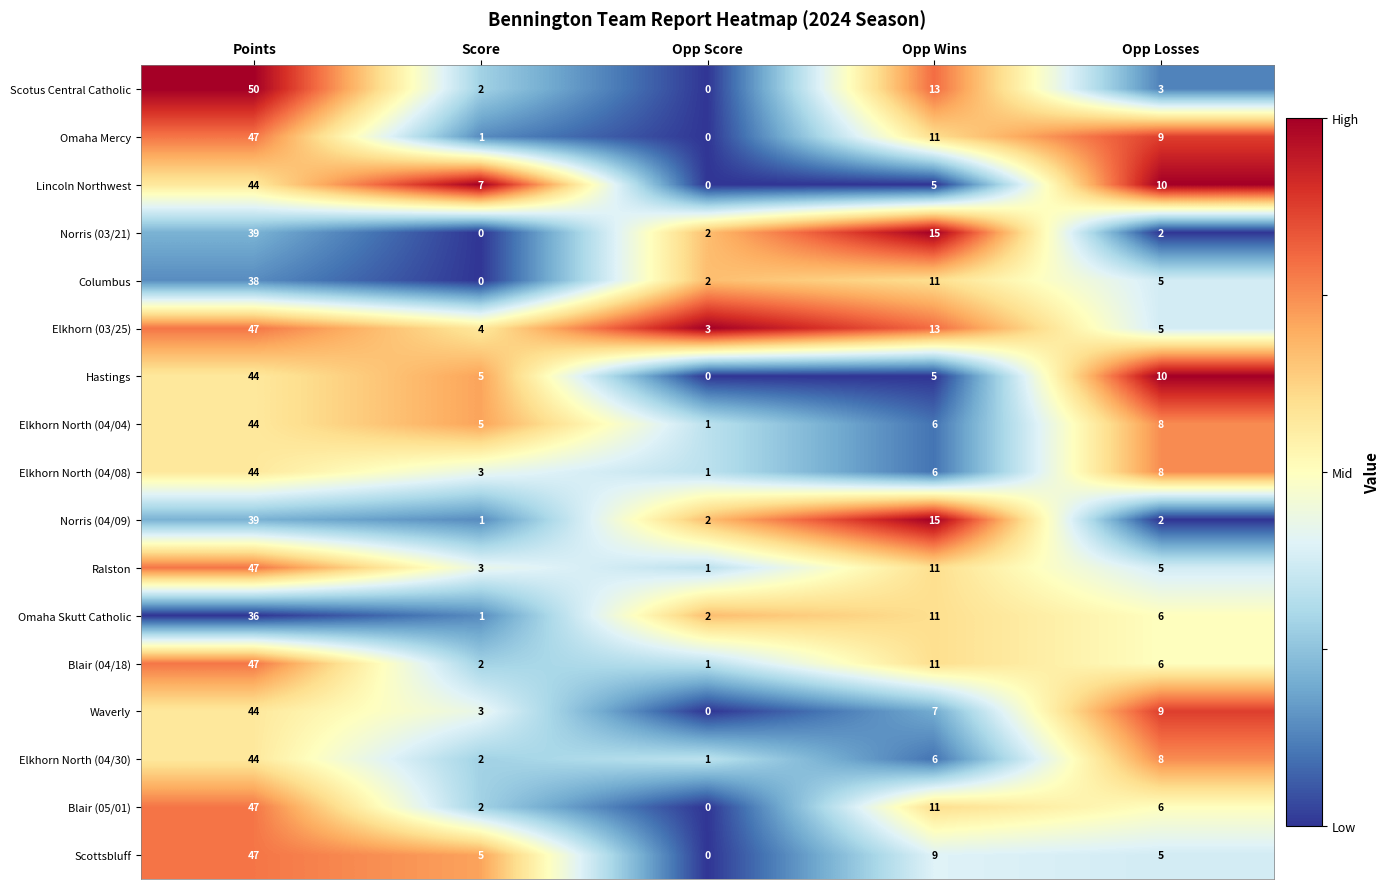

Which series has the widest spread of values?

Scotus Central Catholic